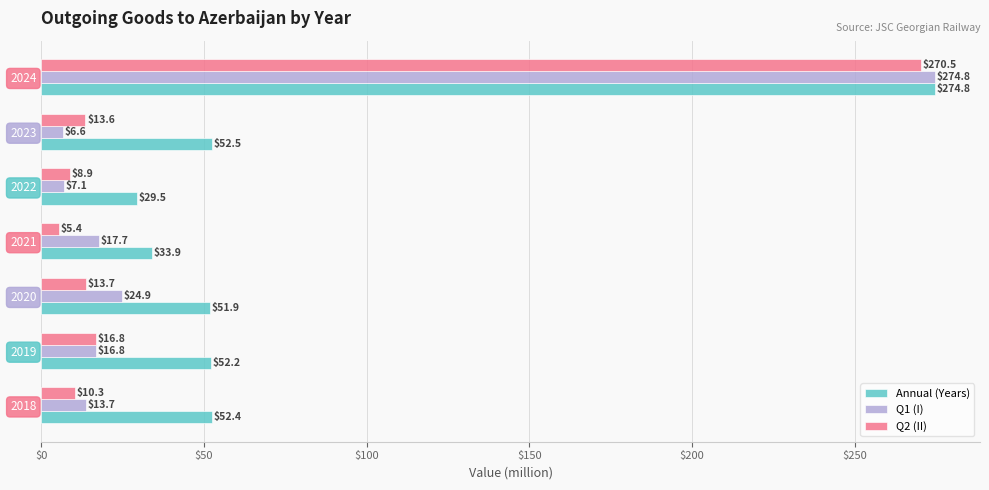

Rank the categories by Annual (Years) value from highest to lowest.

2024, 2023, 2018, 2019, 2020, 2021, 2022